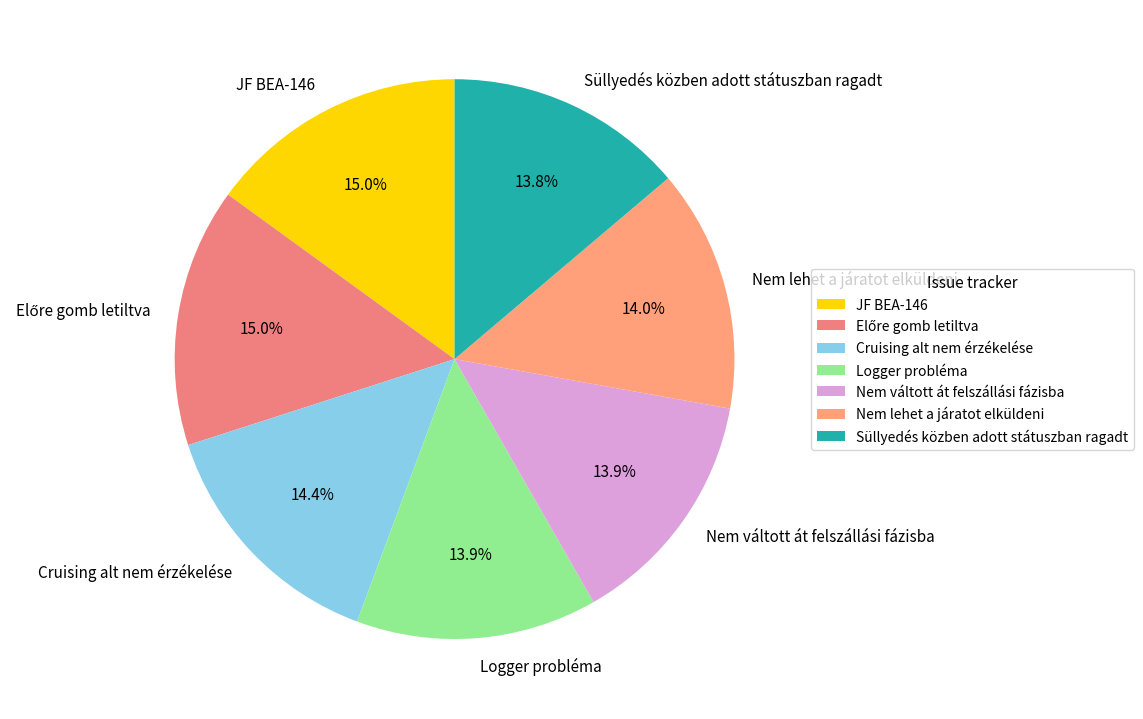

How much of the chart is everything except Nem váltott át felszállási fázisba?

86.1%